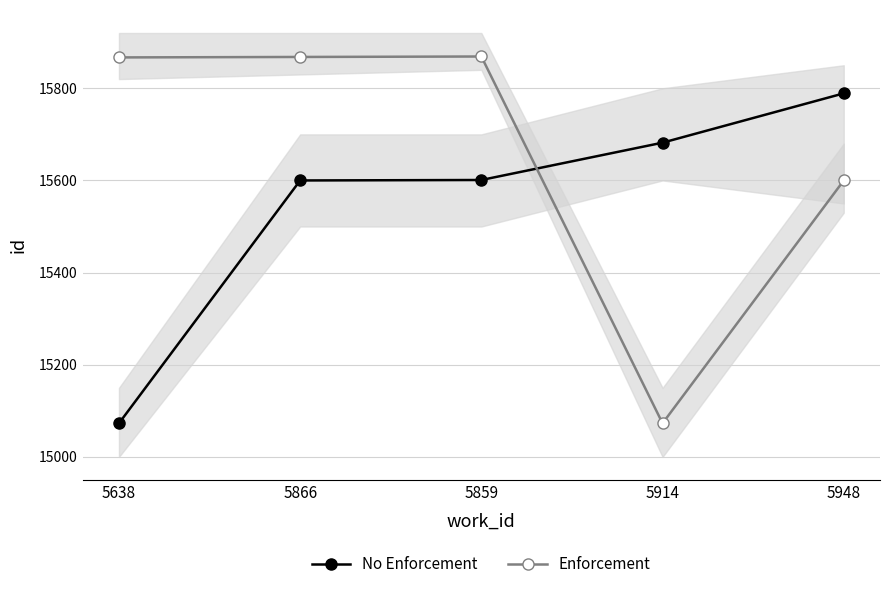

True or false: No Enforcement and Enforcement intersect in this chart.

True